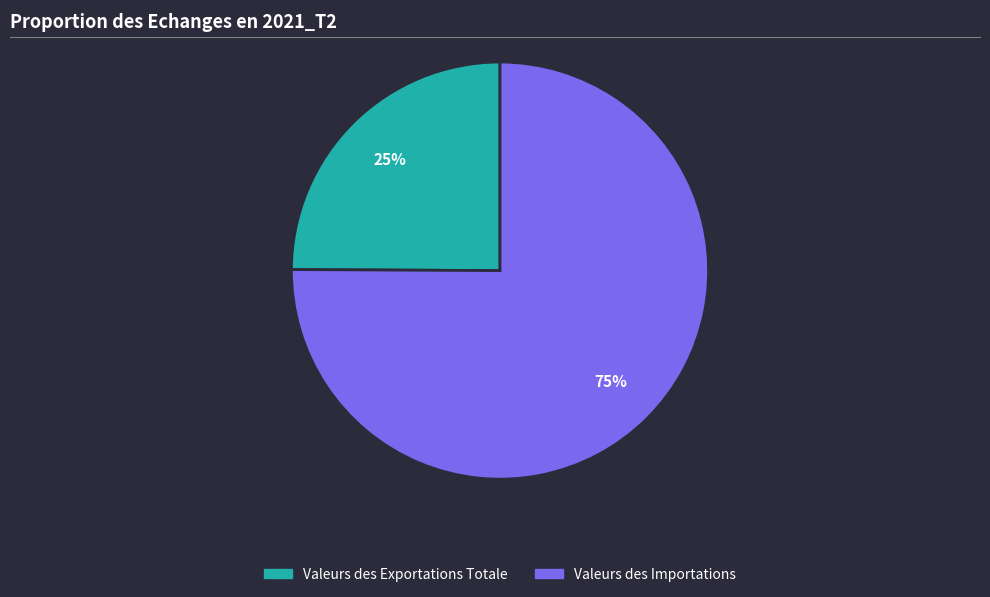

To the nearest percent, what percentage of the pie is Valeurs des Exportations Totale?

25%